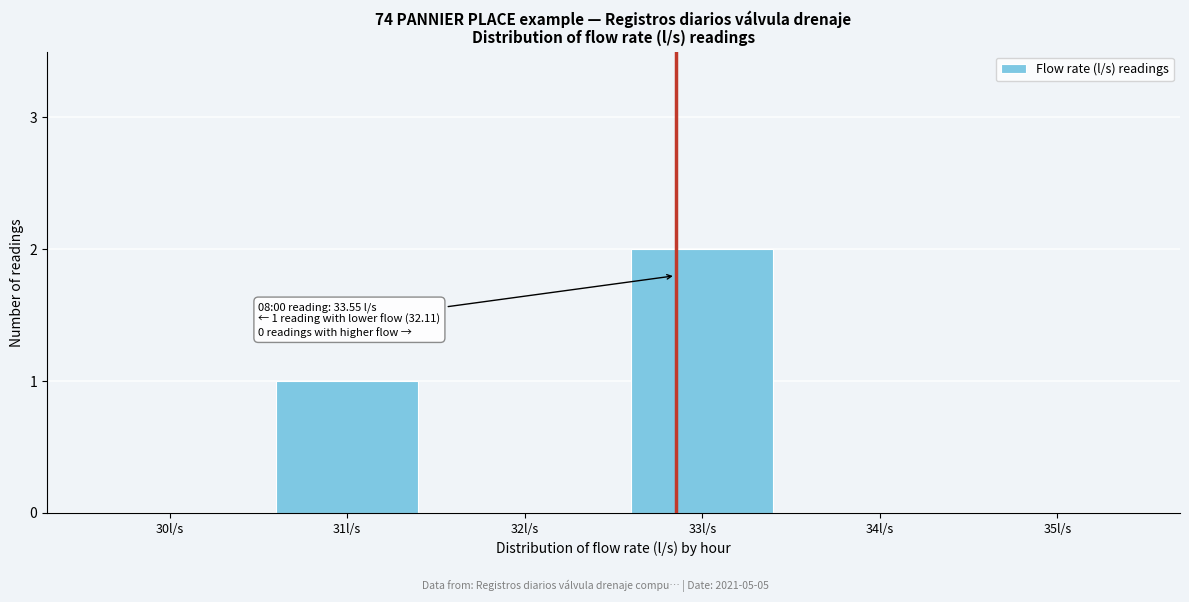

Reading left to right, extract all data points from this chart.

30l/s=0	31l/s=1	32l/s=0	33l/s=2	34l/s=0	35l/s=0